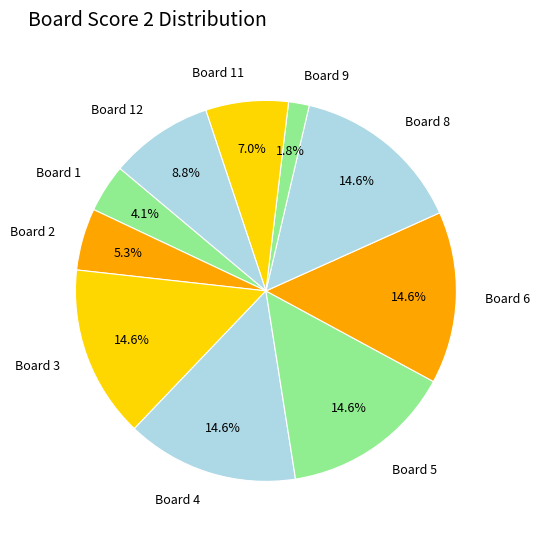

Which category has the smallest portion of the pie?

Board 9